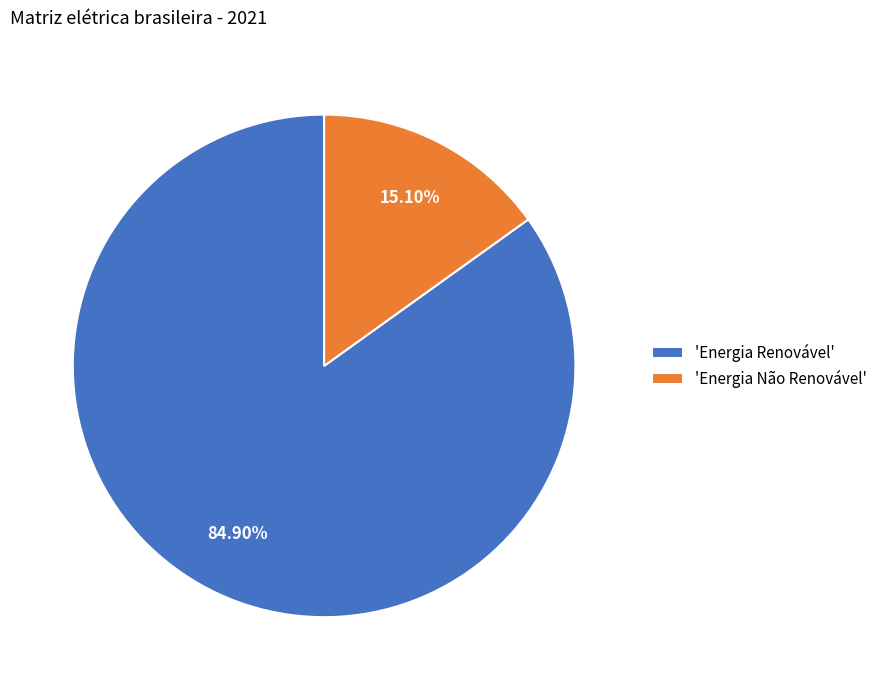

What is the smallest slice in the pie chart?

'Energia Não Renovável'